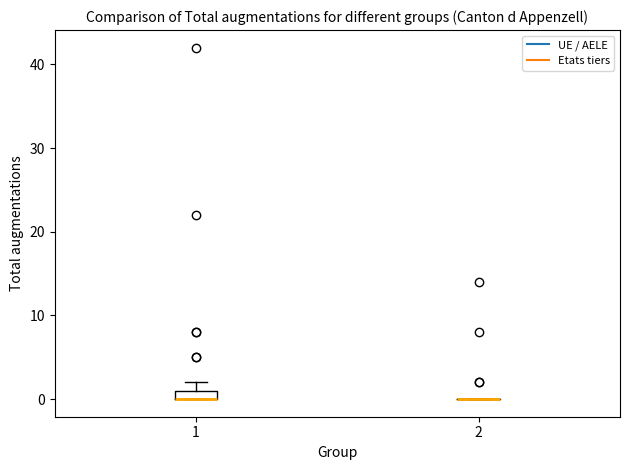

Which box is the tallest, from its lower edge to its upper edge?

1